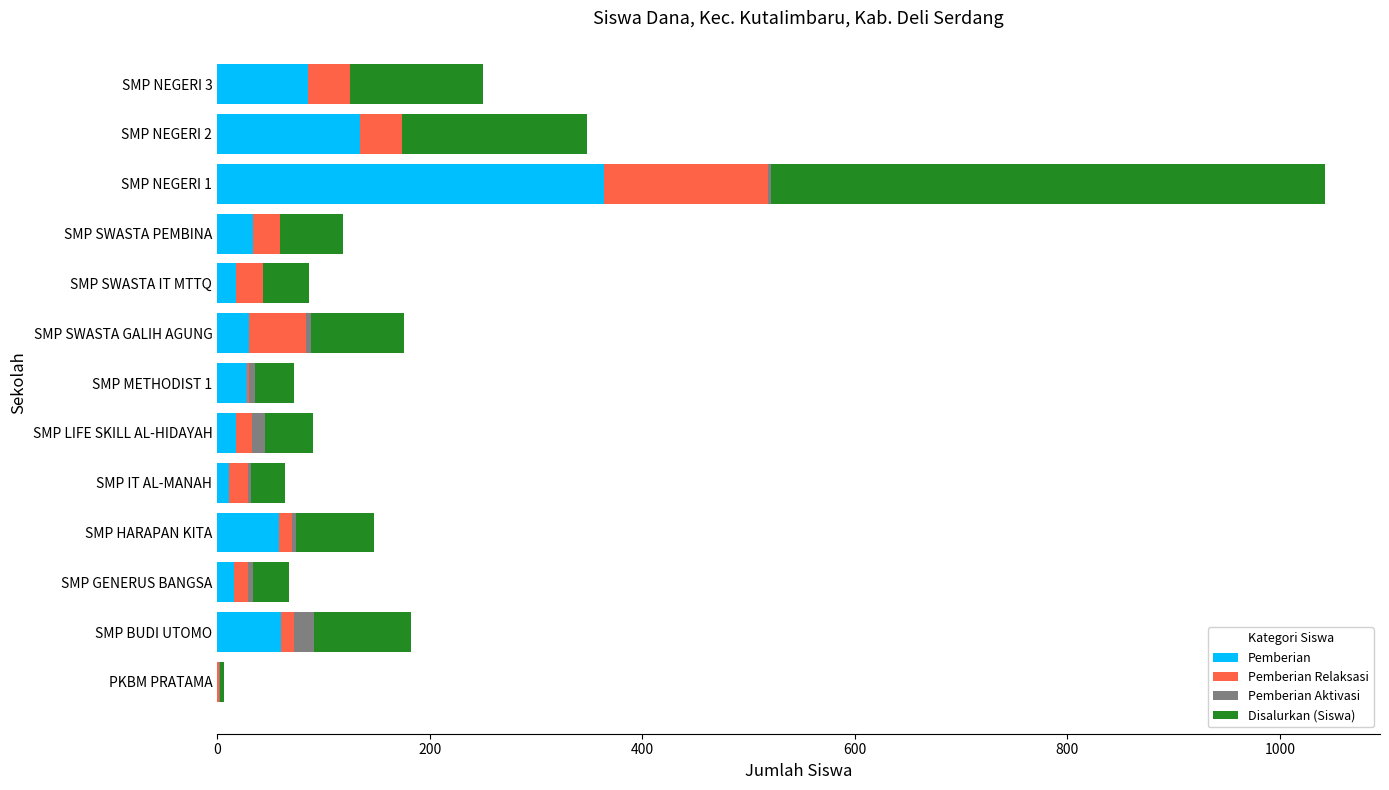

At which category is the sum across all series the highest?

SMP NEGERI 1